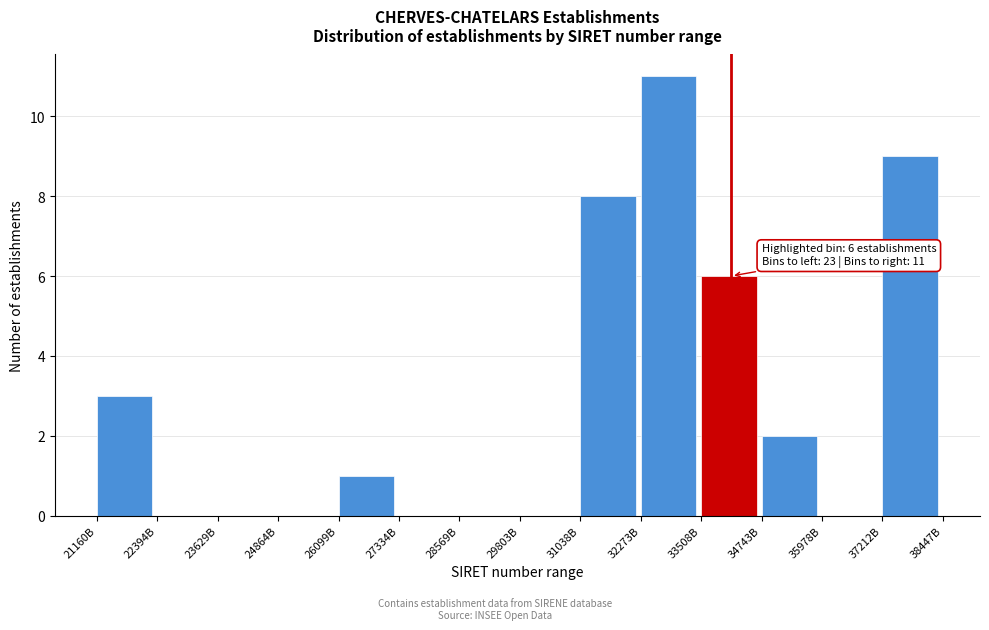

Reading left to right, list all the values displayed in this chart.

21160B=3	22394B=0	23629B=0	24864B=0	26099B=1	27334B=0	28569B=0	29803B=0	31038B=8	32273B=11	33508B=6	34743B=2	35978B=0	37212B=9